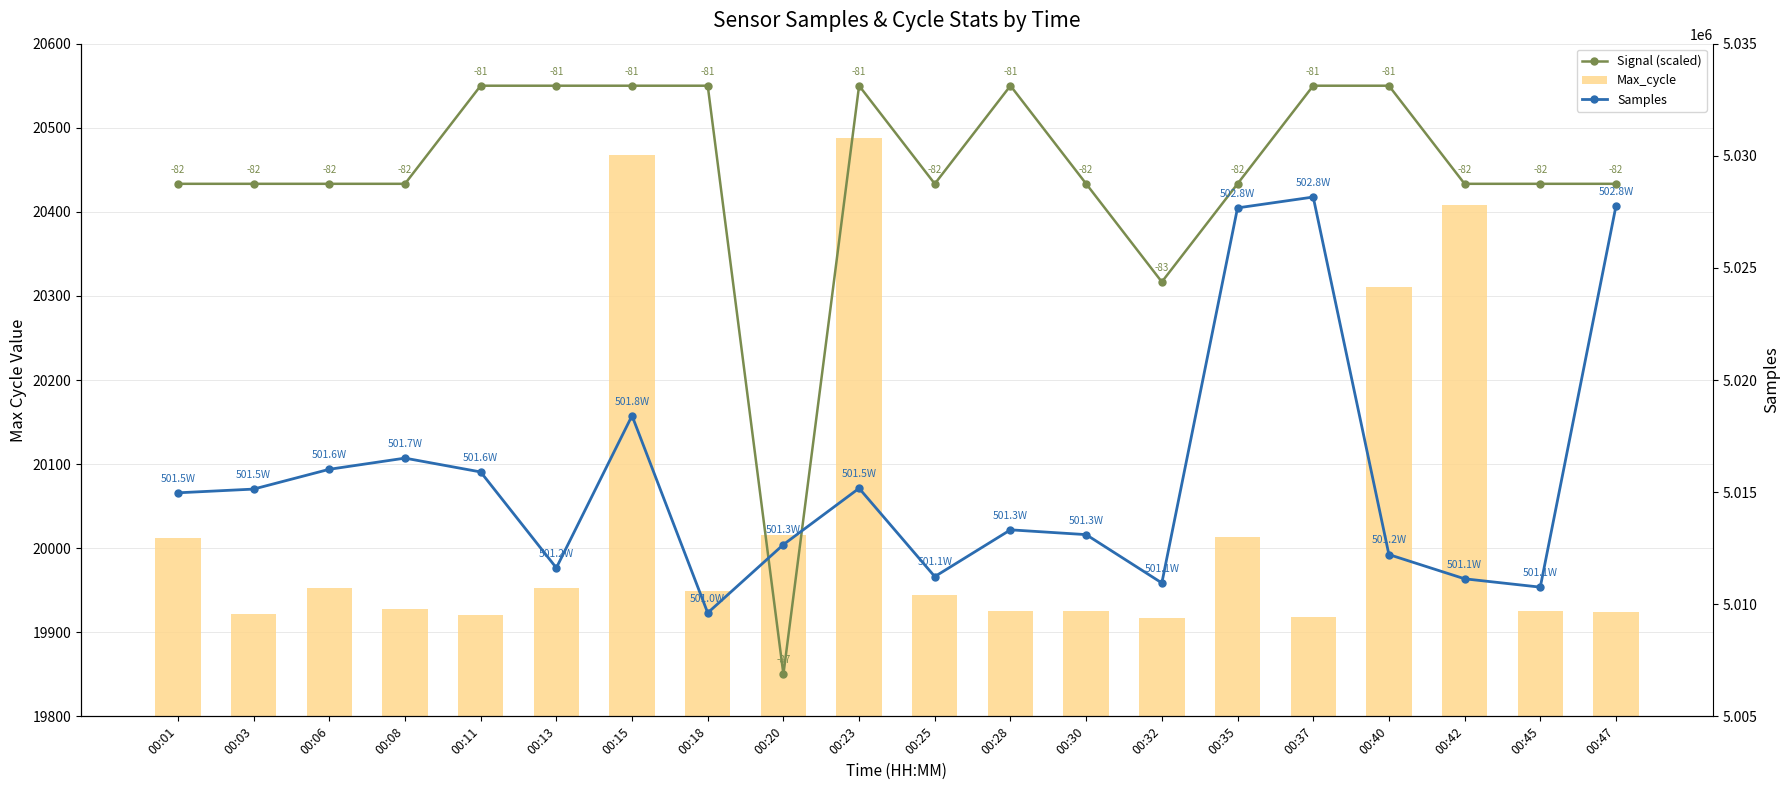

Count the number of data series in this chart.

3